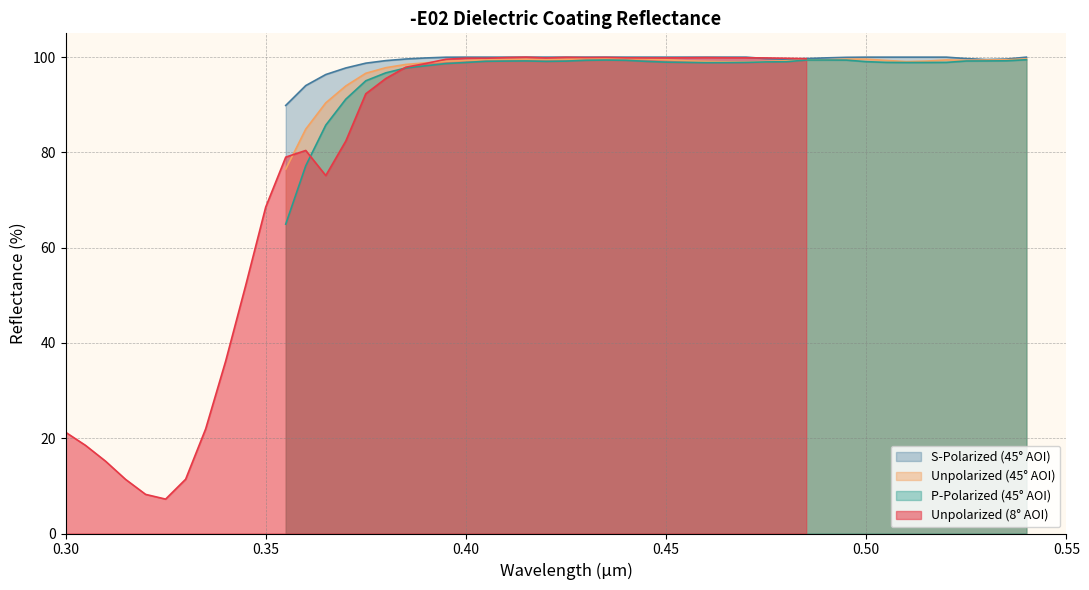

Reading left to right, transcribe all the data shown in this chart.

Unpolarized (8° AOI): 21.3	18.5	15.2	11.4	8.2	7.2	11.4	22.0	36.2	52.1	68.5	79.0	80.4	75.1	82.4	92.3	95.5	97.9	98.7	99.6	99.8	99.8	99.9	100.0	99.8	100.0	99.9	99.9	99.9	99.8	99.8	99.9	99.9	99.9	99.9	99.8	99.8	99.7
Unpolarized (45° AOI): 76.5	84.9	90.4	94.0	96.6	97.8	98.5	98.8	99.1	99.3	99.5	99.5	99.6	99.5	99.5	99.7	99.7	99.7	99.6	99.5	99.2	99.1	99.0	99.0	99.1	99.2	99.4	99.4	99.6	99.6	99.3	99.1	99.2	99.4	99.3	99.4	99.5	99.6
P-Polarized (45° AOI): 64.9	77.2	85.7	91.2	95.0	96.7	97.7	98.2	98.7	98.9	99.1	99.2	99.2	99.1	99.2	99.3	99.4	99.3	99.1	99.0	98.9	98.8	98.8	98.9	99.0	99.0	99.4	99.4	99.4	99.1	98.9	98.9	98.9	98.9	99.2	99.2	99.2	99.5
S-Polarized (45° AOI): 89.9	94.0	96.4	97.7	98.7	99.3	99.6	99.8	100.0	100.0	100.0	100.0	100.0	100.0	100.0	100.0	100.0	100.0	100.0	100.0	100.0	100.0	100.0	100.0	99.7	99.5	99.7	99.8	100.0	100.0	100.0	100.0	100.0	100.0	99.7	99.5	99.6	100.0